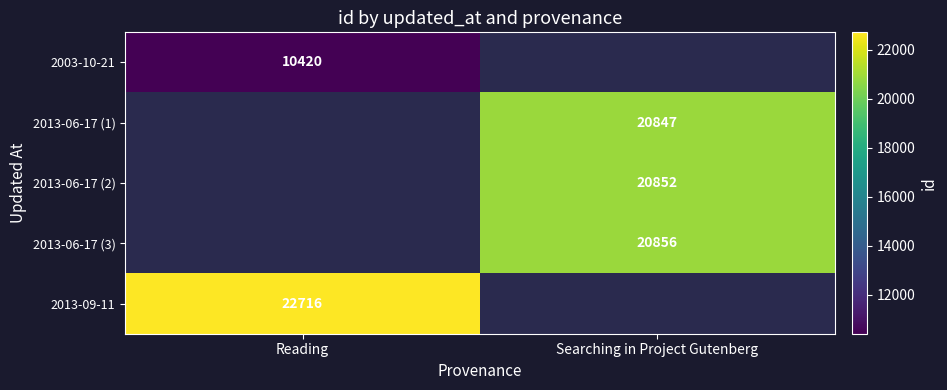

How many positive values does the 2013-06-17 (3) series have?

1